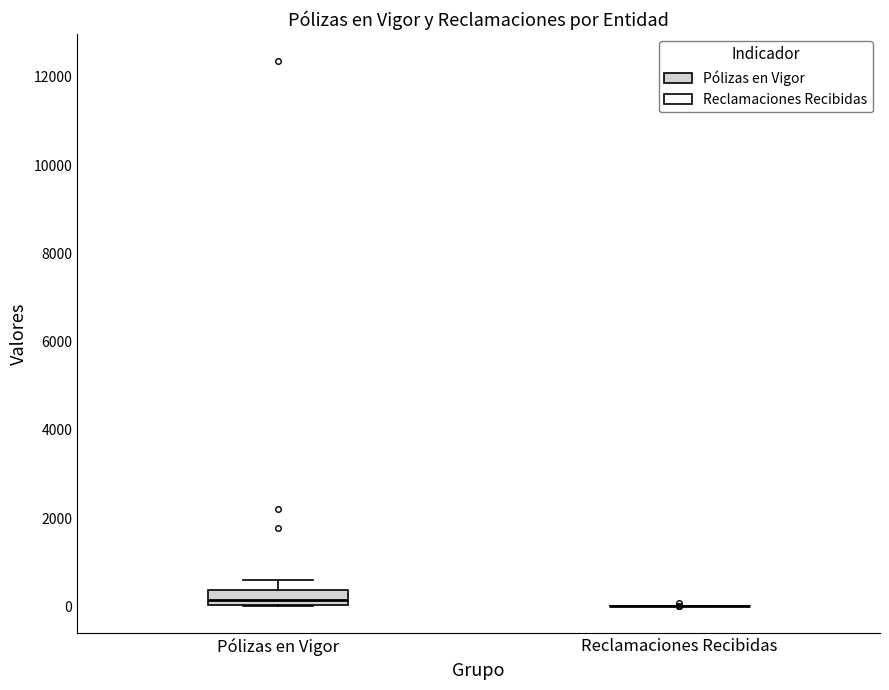

Reading left to right, read every box against the y-axis: the position of its median line, the range the box covers, and the ends of its whiskers. The values are not printed on the chart, so give them approximately, as read against the axis.

Pólizas en Vigor: median 200, box 0 to 400, whiskers 0 to 600
Reclamaciones Recibidas: box collapsed to a line at 0, whiskers 0 to 0